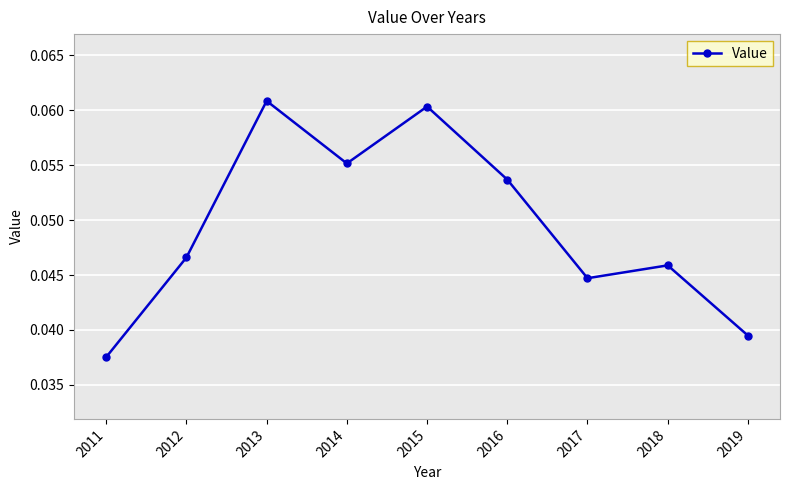

True or false: the data shows 0.0 at 2015.

False